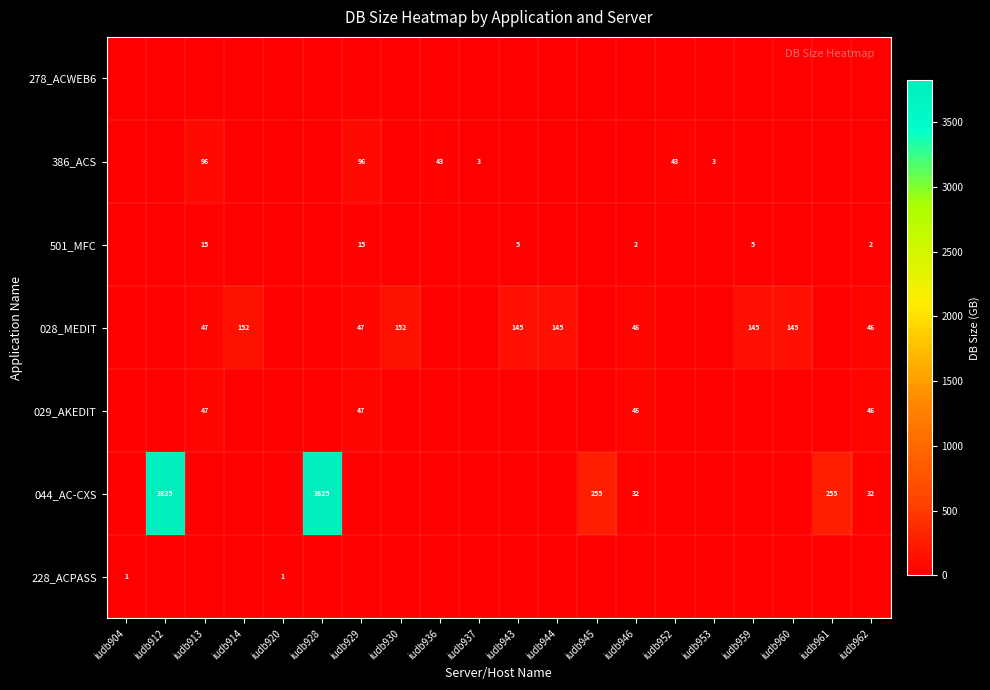

True or false: 029_AKEDIT has a value of 46 at iudb946.

True